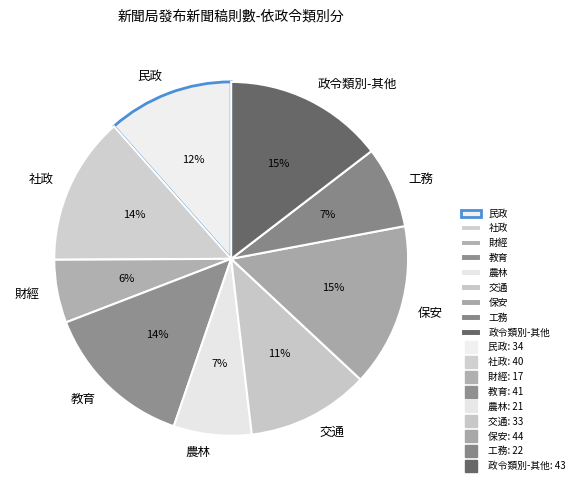

Count the number of slices in the pie.

9